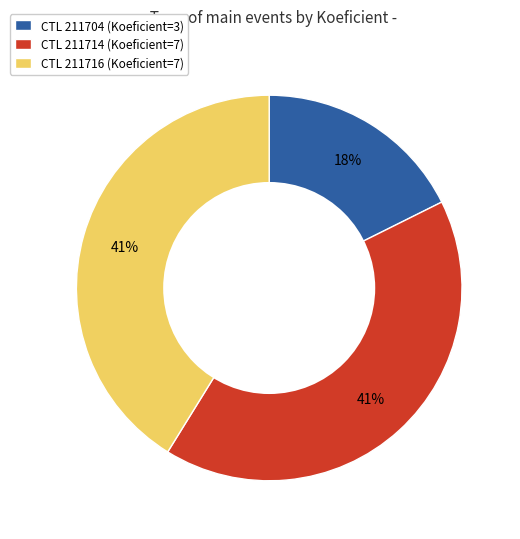

Is it true that CTL 211714 (Koeficient=7) is 47% of the pie?

False